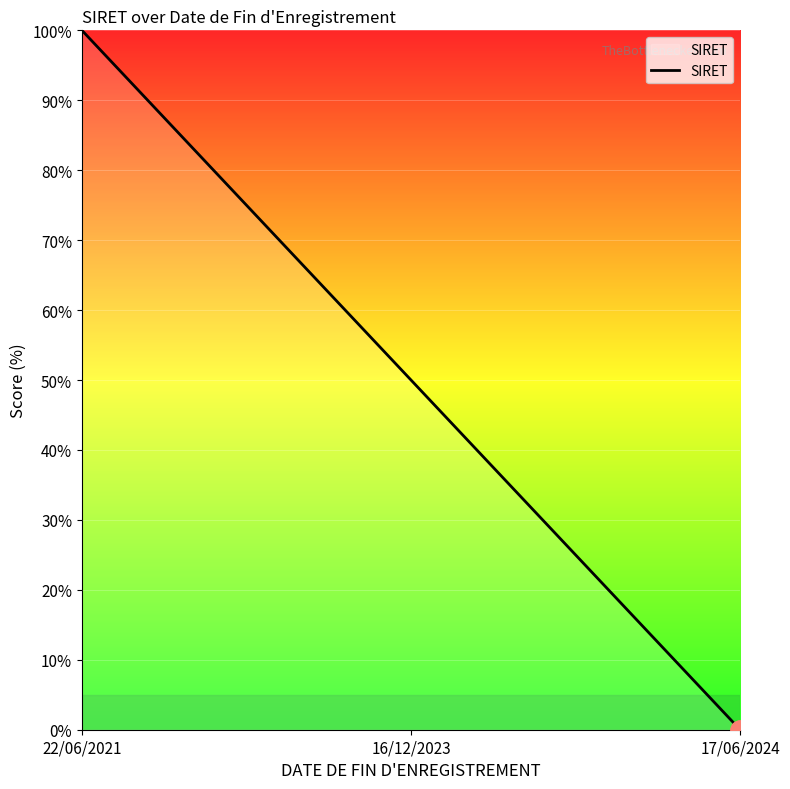

How many series are shown in this chart?

1